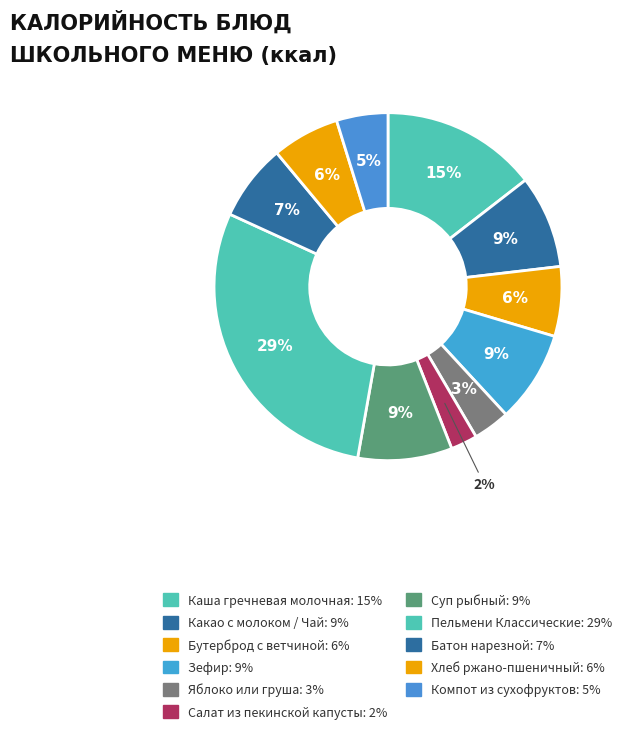

How many slices are in this pie chart?

11